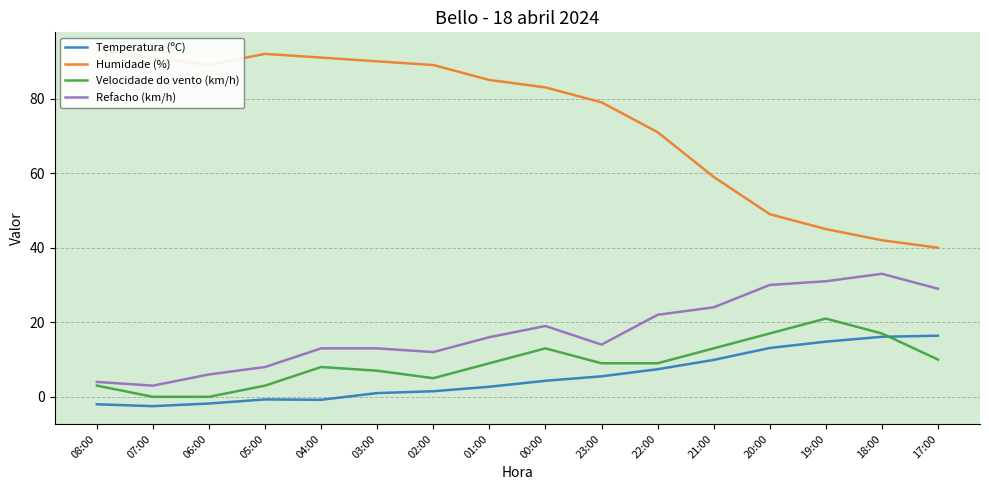

What are all the series names shown in the legend?

Temperatura (ºC), Humidade (%), Velocidade do vento (km/h), Refacho (km/h)